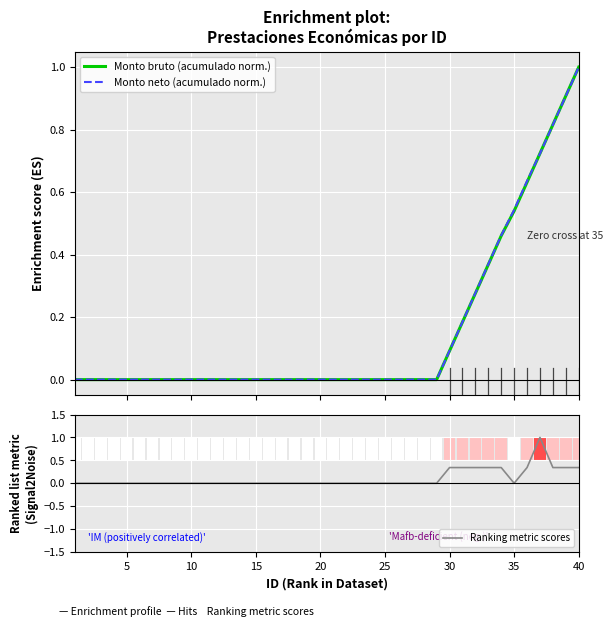

Which series has the widest spread of values?

Monto bruto (acumulado norm.)